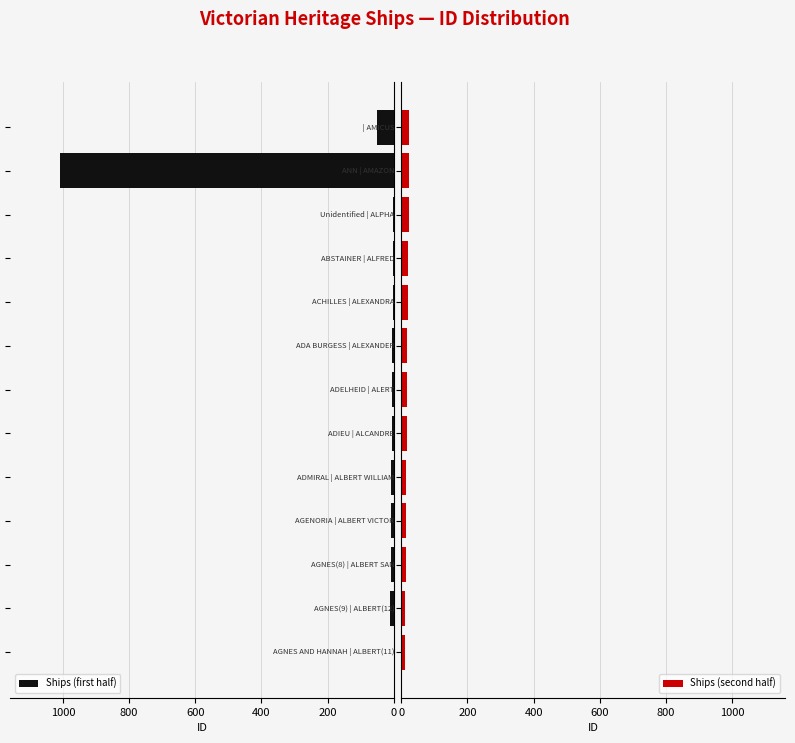

What is the maximum value for Ships (first half)?

1009